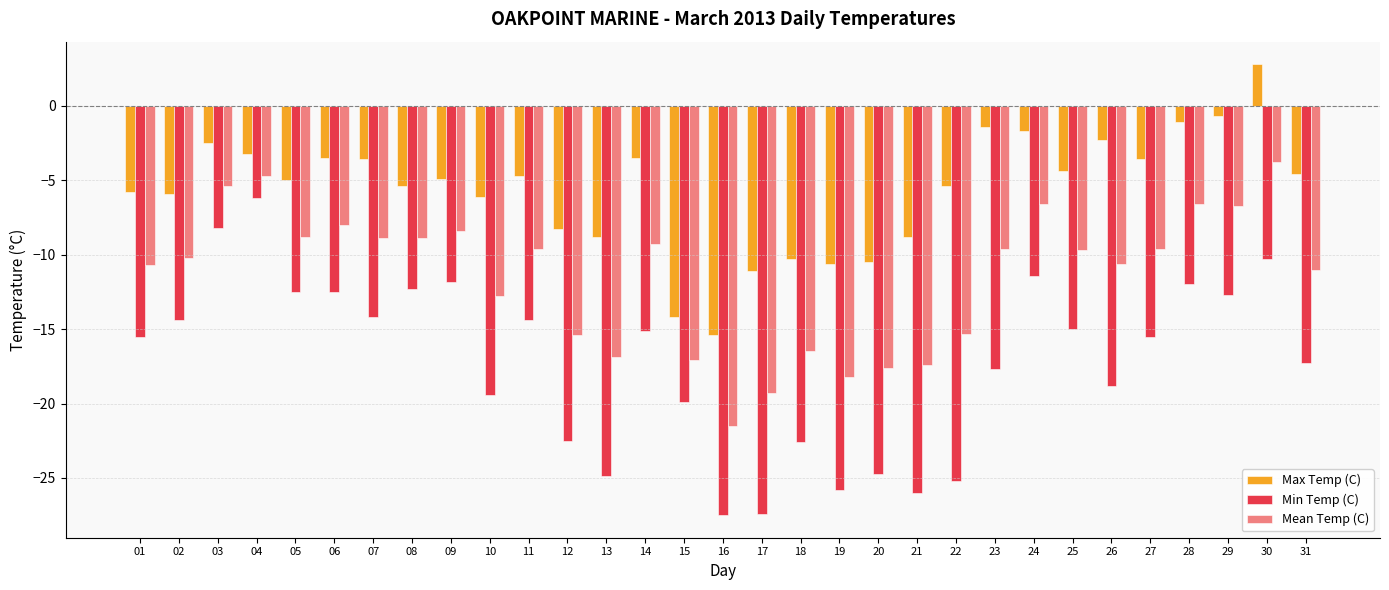

Is it true that Max Temp (C) equals -9.2 at 08?

False